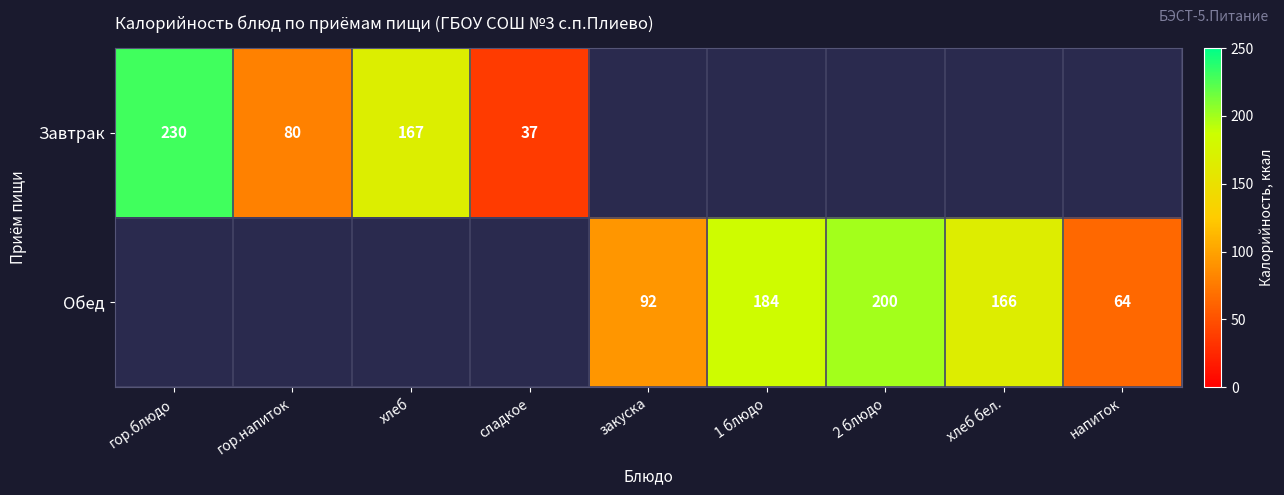

Is the value of Завтрак at гор.напиток greater than the value of Обед at напиток?

Yes